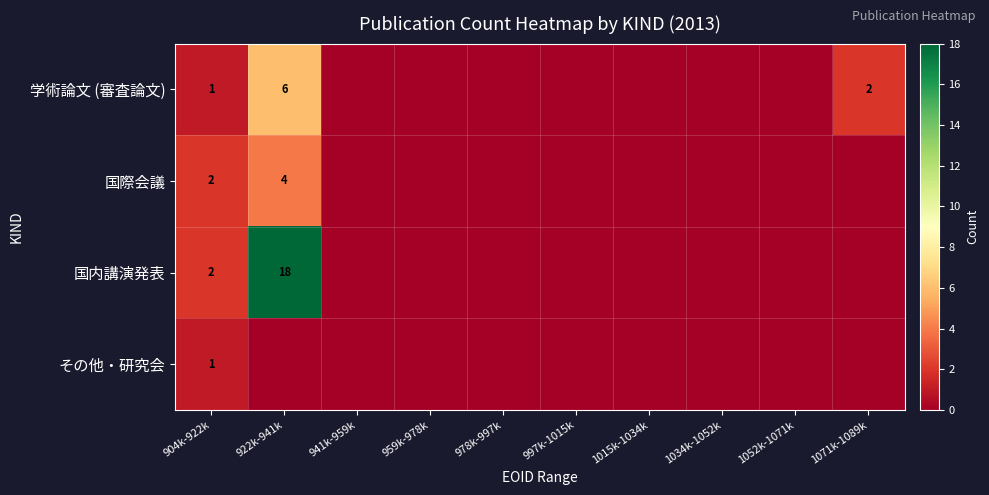

The 学術論文 (審査論文) series shows 1 at 1071k-1089k. True or false?

False